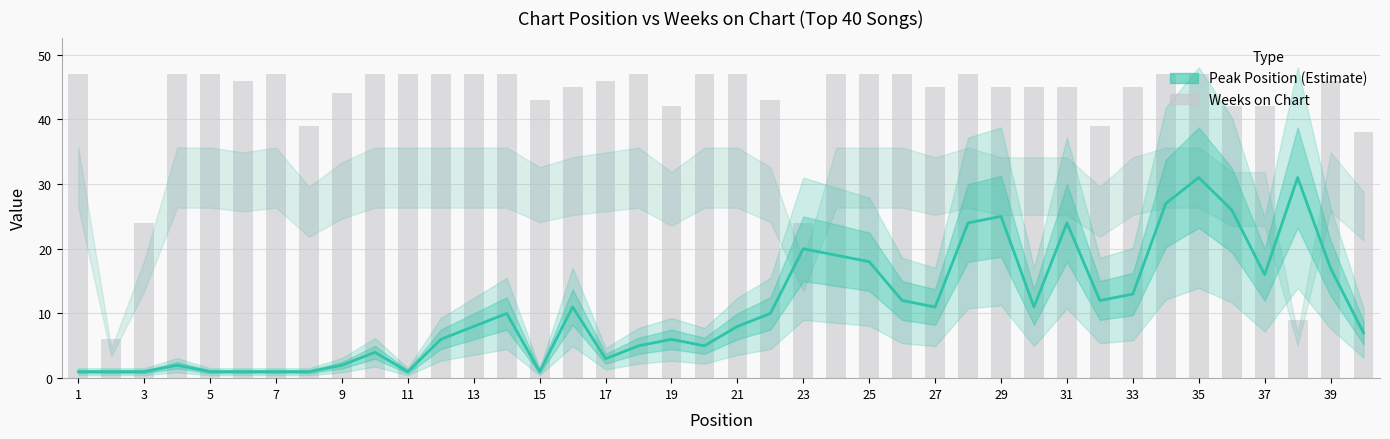

At 33, list the series in order from largest to smallest.

Weeks on Chart, Peak Position (Estimate)